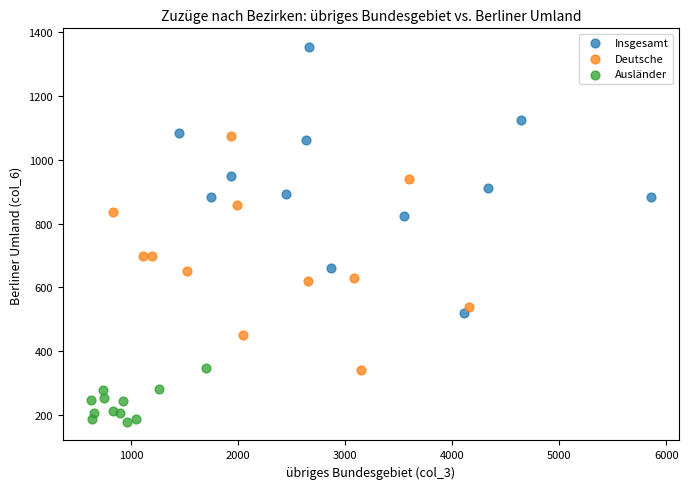

Which series reaches the minimum Y coordinate?

Ausländer